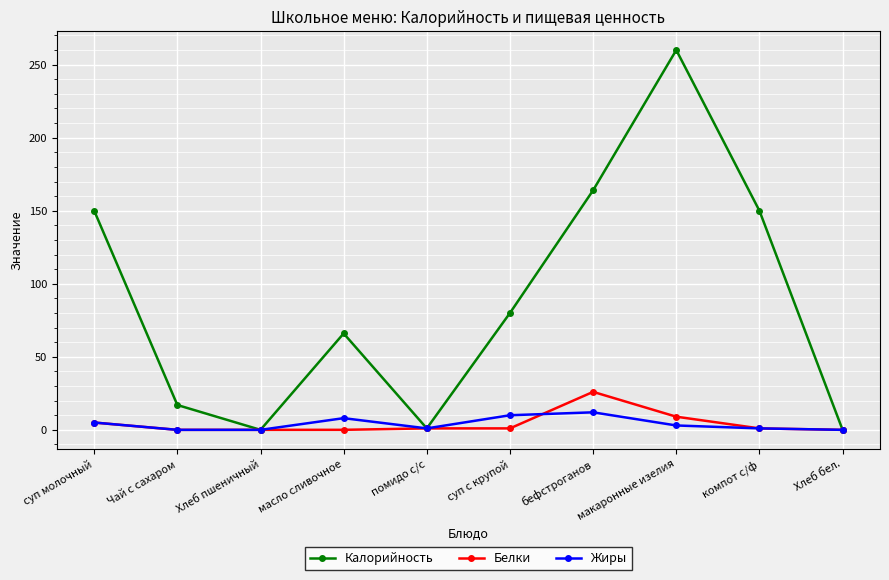

What is the difference between the Белки values at помидо с/с and суп молочный?

4.0